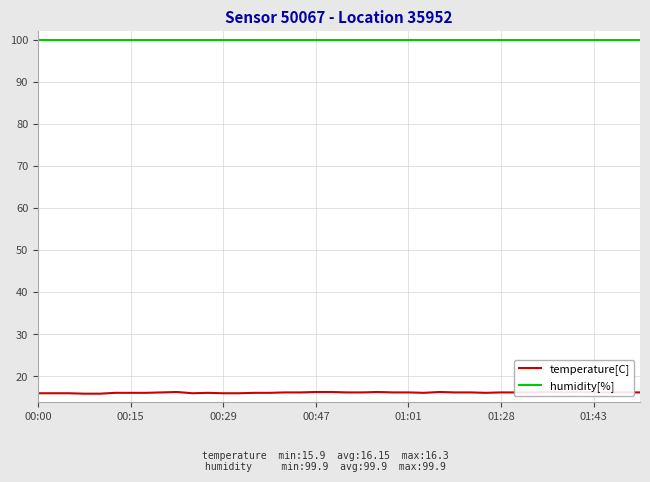

Is it true that temperature[C] equals 24.9 at 25?

False